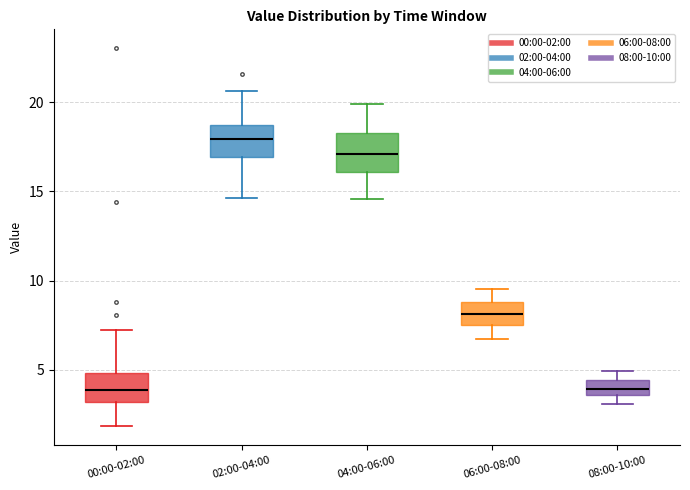

Reading left to right, read every box against the y-axis: the position of its median line, the range the box covers, and the ends of its whiskers. The values are not printed on the chart, so give them approximately, as read against the axis.

00:00-02:00: median 4.0, box 3.0 to 5.0, whiskers 2.0 to 7.0
02:00-04:00: median 18.0, box 17.0 to 18.5, whiskers 14.5 to 20.5
04:00-06:00: median 17.0, box 16.0 to 18.5, whiskers 14.5 to 20.0
06:00-08:00: median 8.0, box 7.5 to 9.0, whiskers 6.5 to 9.5
08:00-10:00: median 4.0, box 3.5 to 4.5, whiskers 3.0 to 5.0